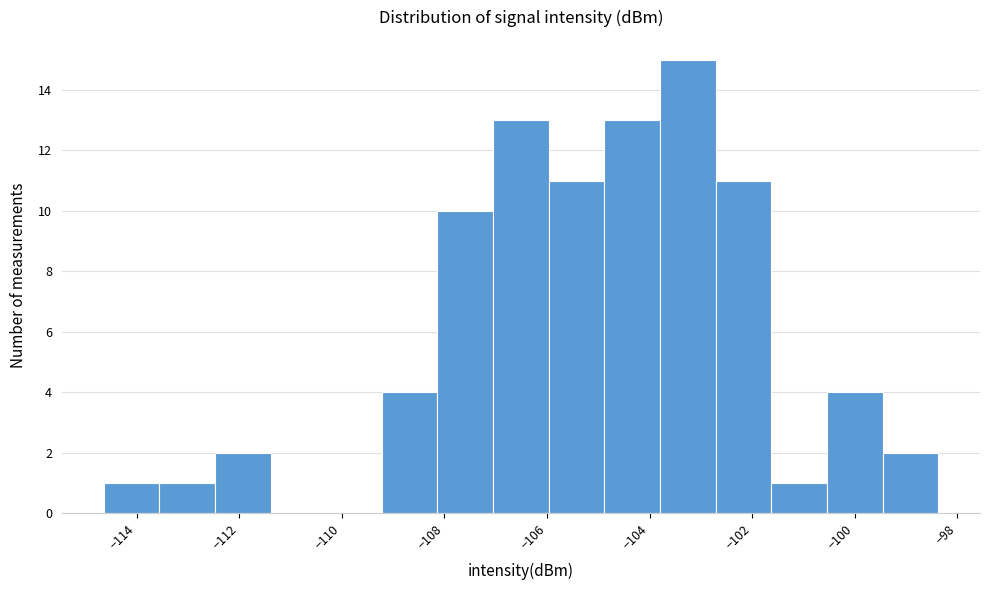

Reading left to right, list every bar in this chart as the range it spans on the x-axis followed by its height. Neither the bar edges nor the heights are printed on the chart, so give them approximately, as read against the axes.

-114.6 to -113.6: 1
-113.6 to -112.4: 1
-112.4 to -111.4: 2
-111.4 to -110.4: 0
-110.4 to -109.2: 0
-109.2 to -108.2: 4
-108.2 to -107.0: 10
-107.0 to -106.0: 13
-106.0 to -104.8: 11
-104.8 to -103.8: 13
-103.8 to -102.8: 15
-102.8 to -101.6: 11
-101.6 to -100.6: 1
-100.6 to -99.4: 4
-99.4 to -98.4: 2